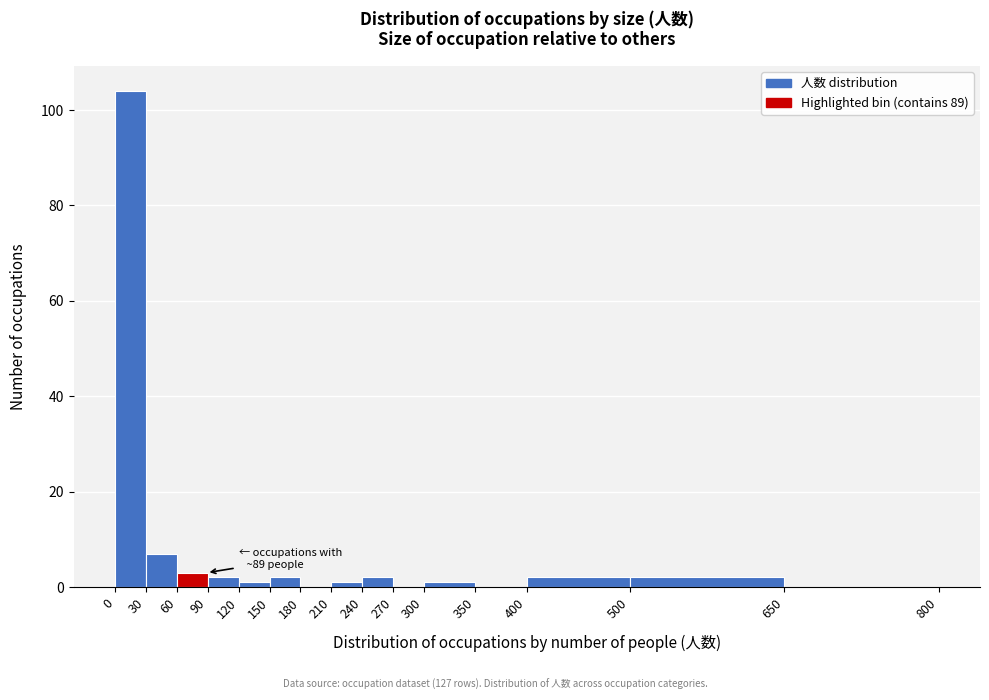

Which range on the x-axis has the tallest bar?

0 to 30